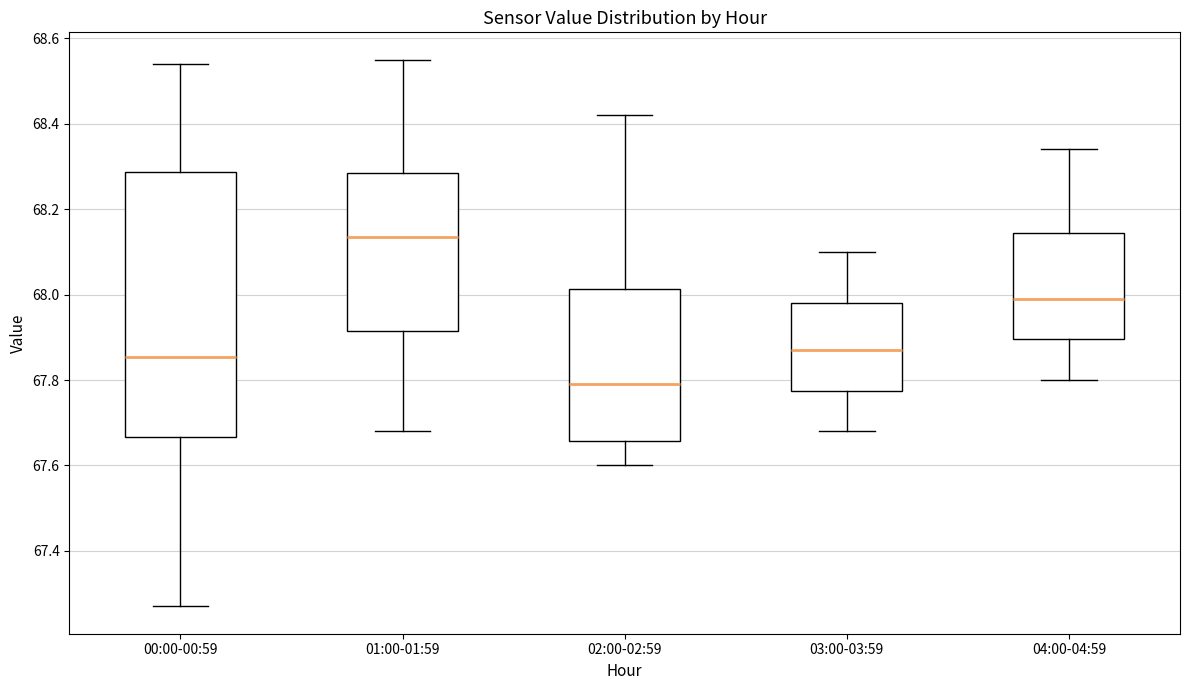

Where is the lower edge of the box for 01:00-01:59 on the y-axis? The values are not printed on the chart, so give them approximately, as read against the axis.

67.92